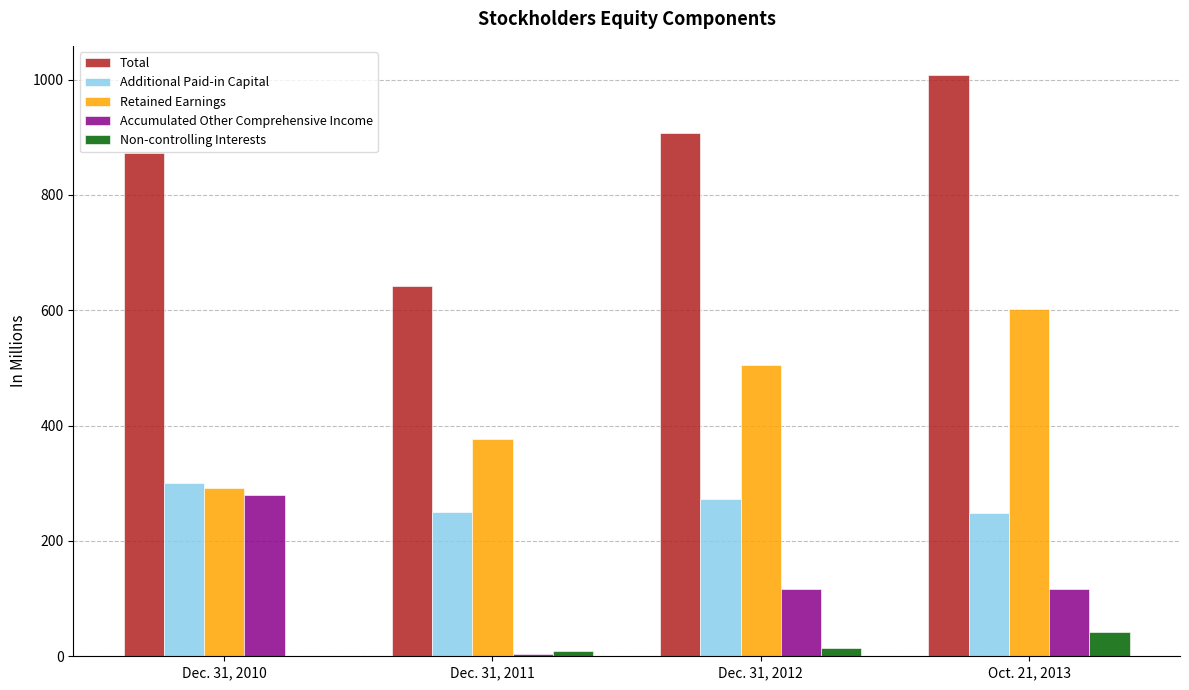

Where does the Additional Paid-in Capital series first go above 272?

Dec. 31, 2010